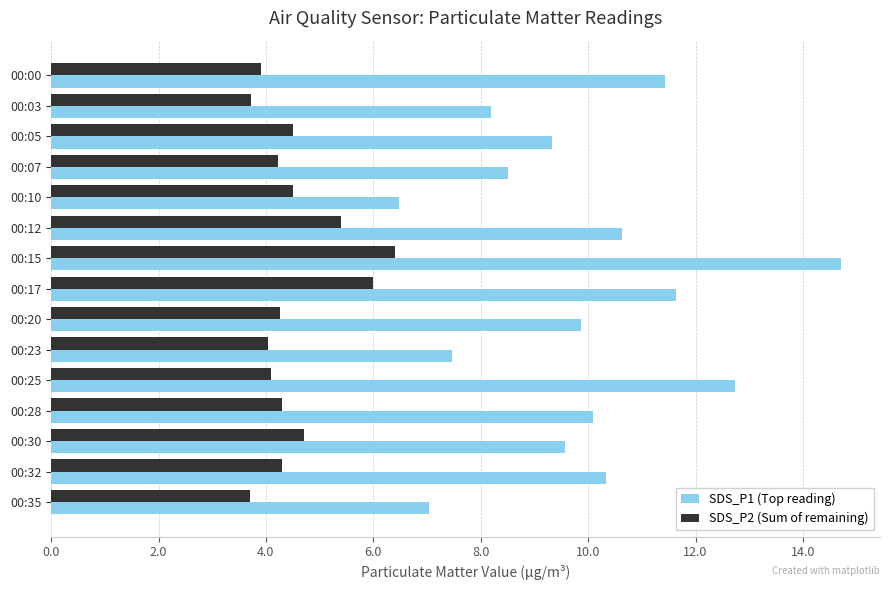

The value of SDS_P1 (Top reading) at 00:23 is 7.5. True or false?

True